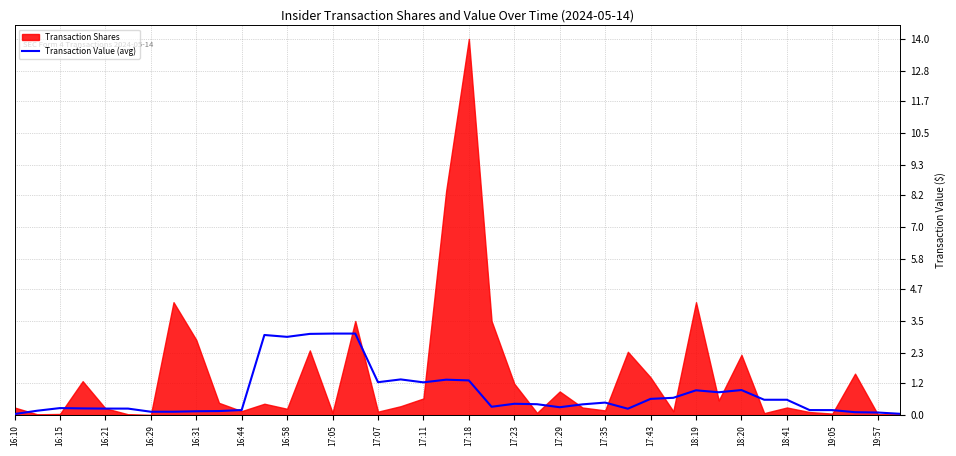

What is the highest value of the Transaction Value (avg) series?

3.0